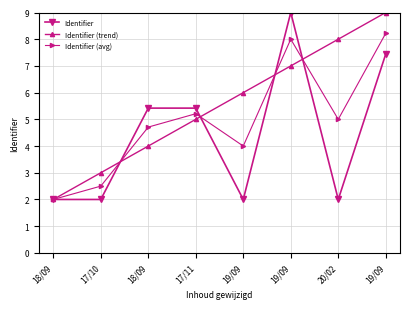

How many data points does each series have?

8